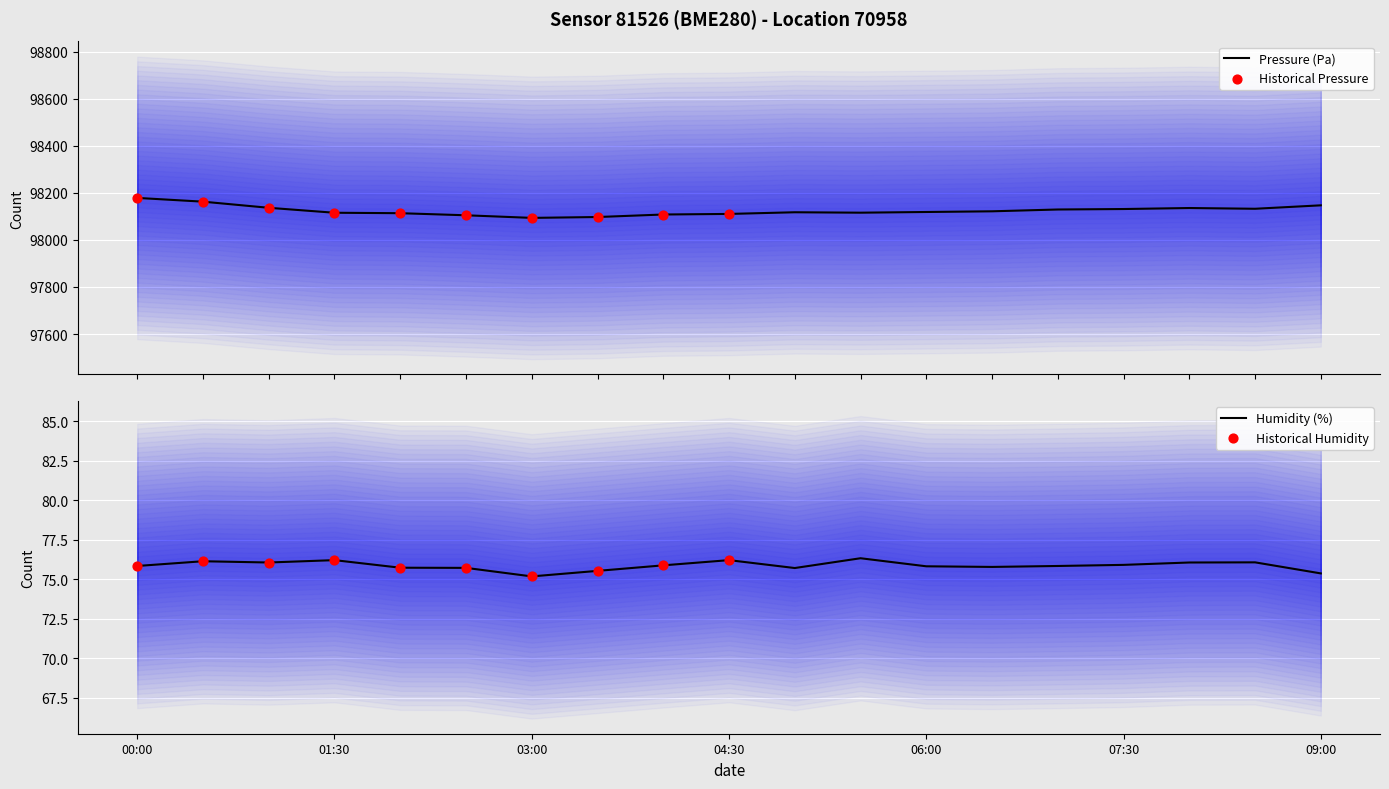

At how many categories does at least one series exceed 68691?

19